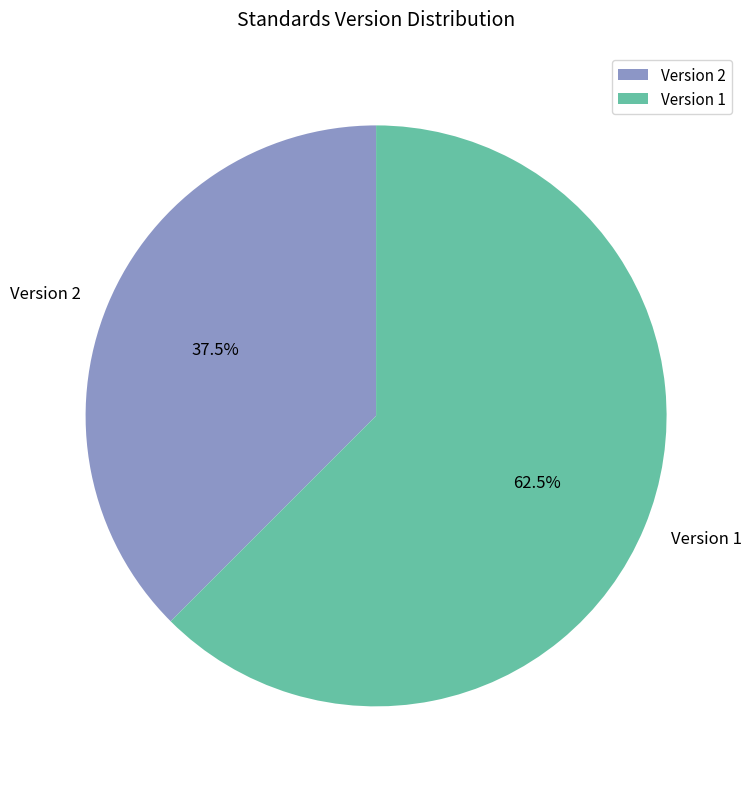

How many segments does this pie chart have?

2